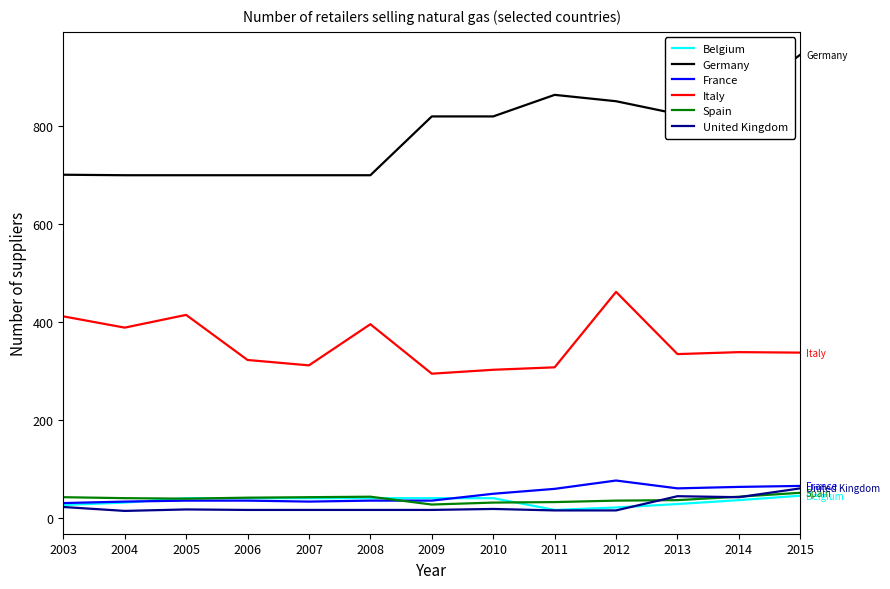

True or false: France and Italy cross at least once.

False